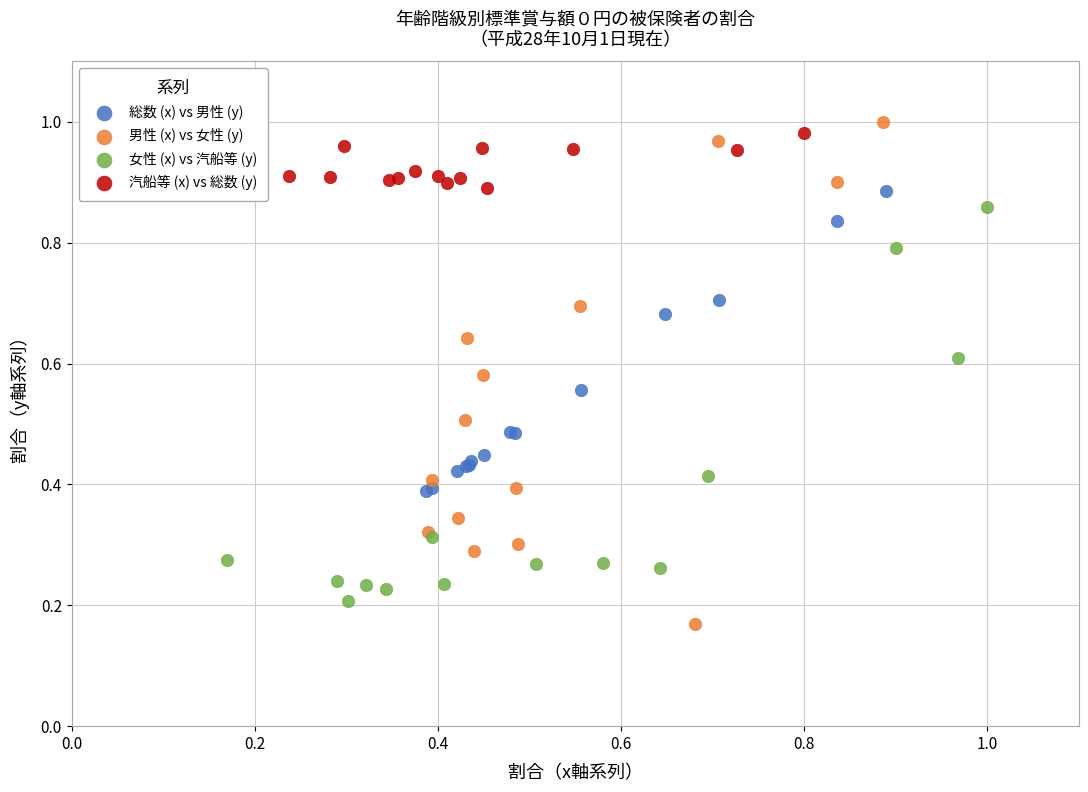

Which series reaches the minimum Y coordinate?

男性 (x) vs 女性 (y)